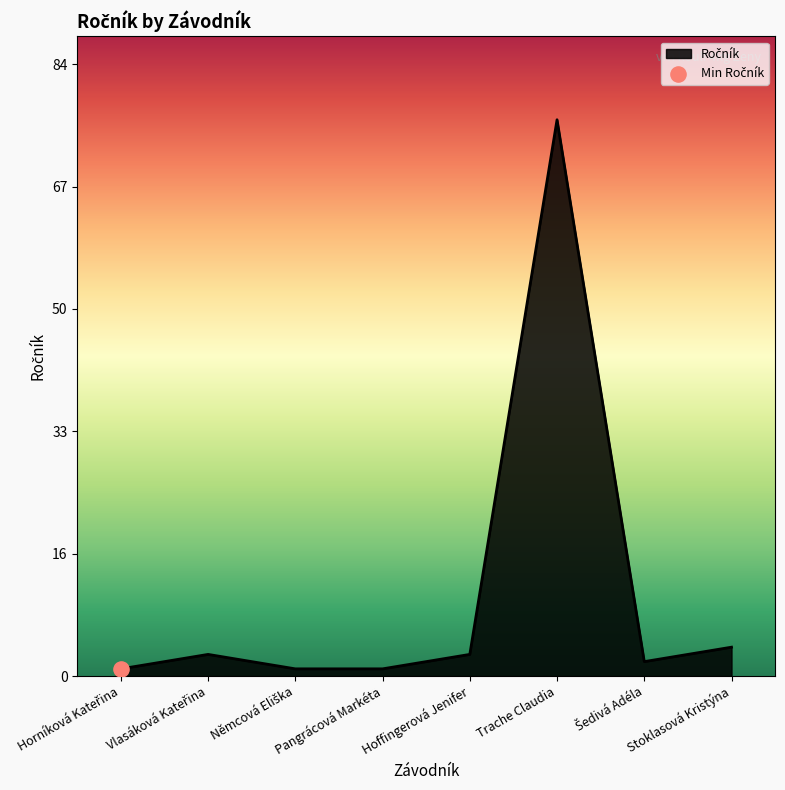

Which has a higher value, Pangrácová Markéta or Němcová Eliška?

Pangrácová Markéta